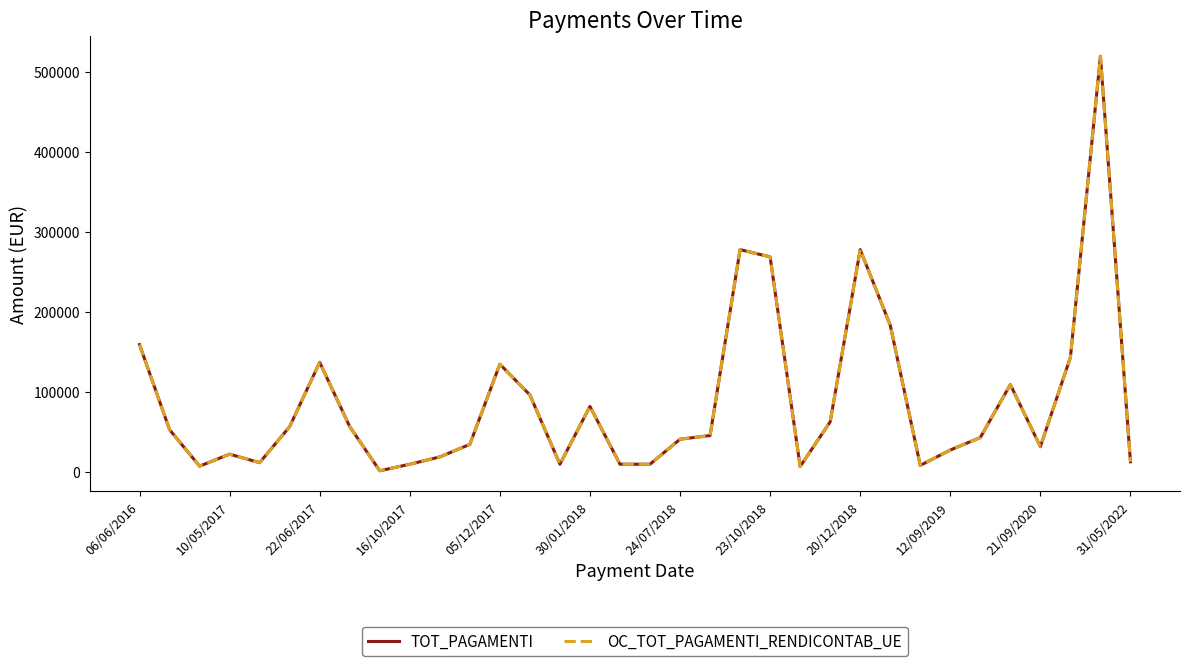

What is the value of the TOT_PAGAMENTI point at the 30th from the left?

108764.2